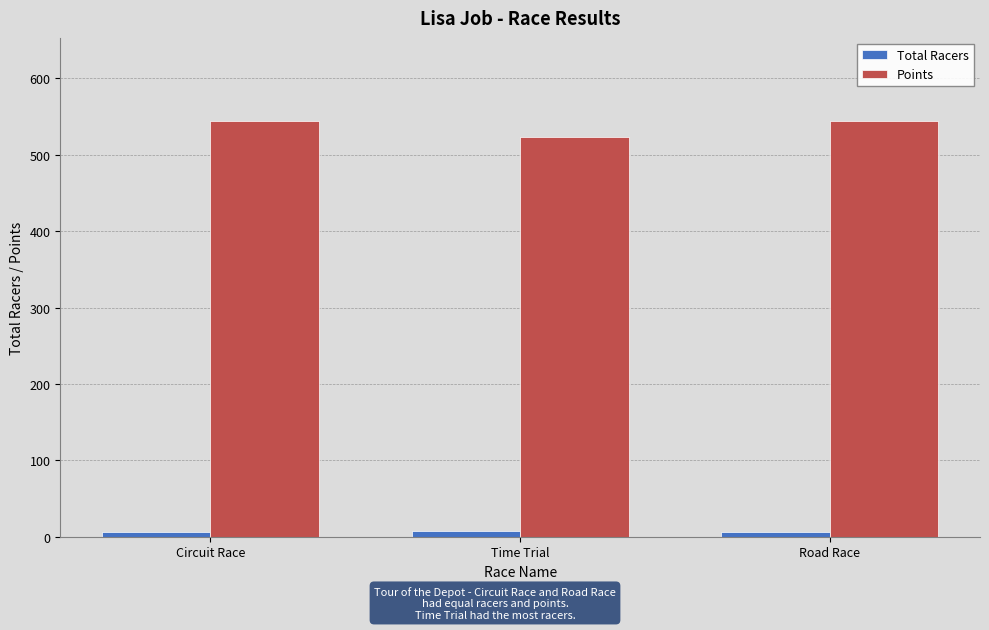

Is it true that Total Racers equals 7.0 at Time Trial?

True